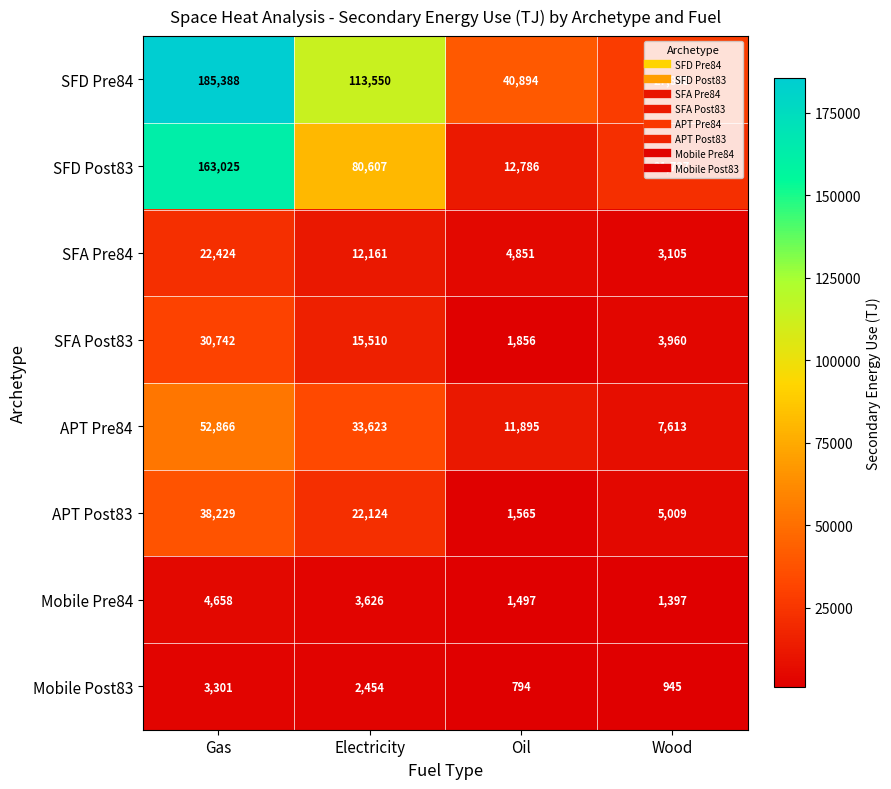

How many series are shown in this chart?

8